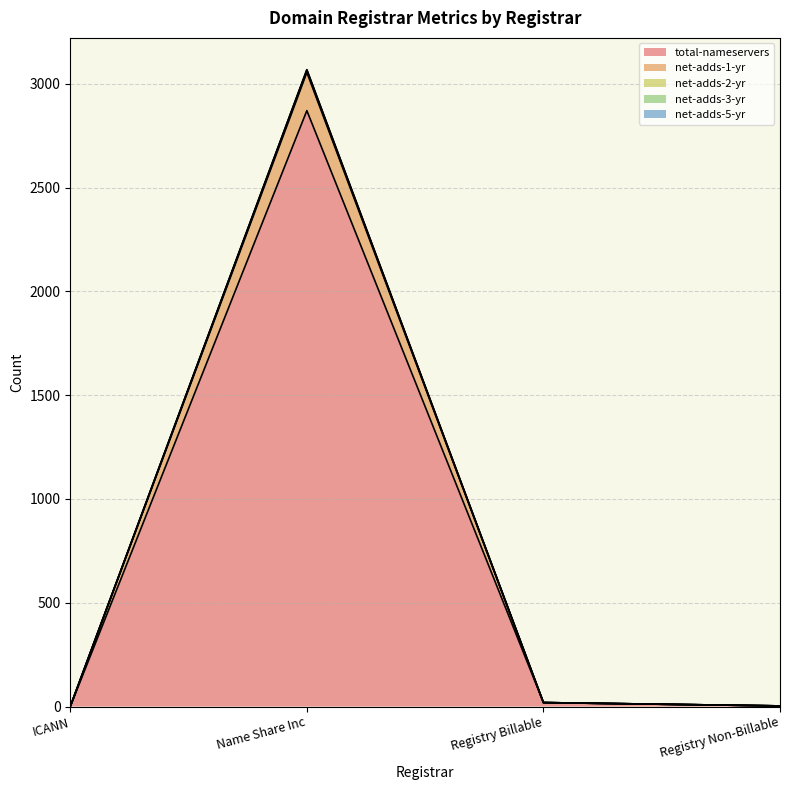

True or false: net-adds-1-yr and net-adds-2-yr cross at least once.

False